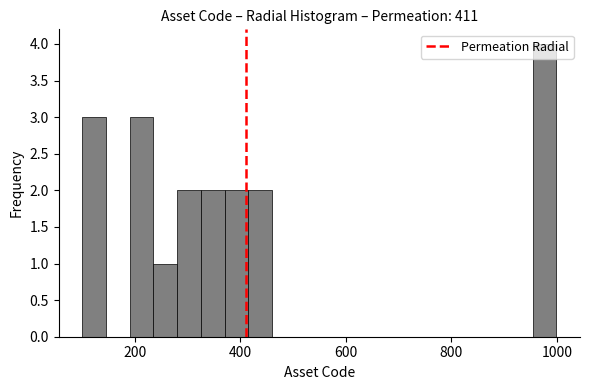

Around what value on the x-axis is the tallest bar? Give the approximate position of its centre, as read against the axis.

980